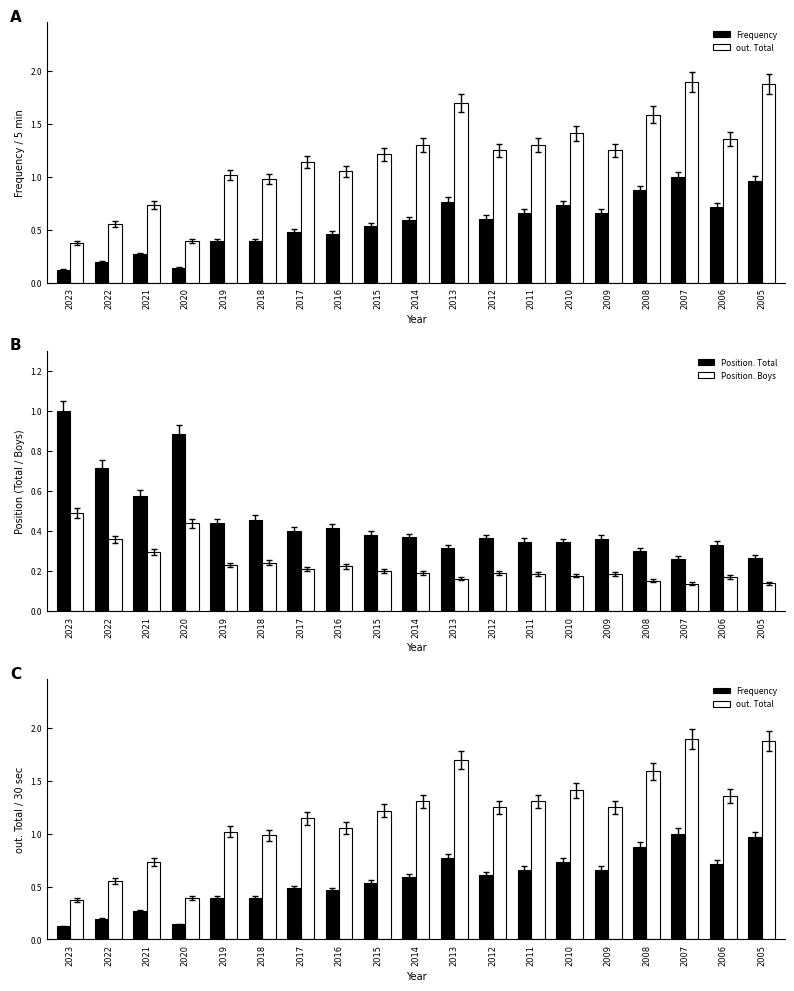

At which category does the chart reach its peak across all series?

2007